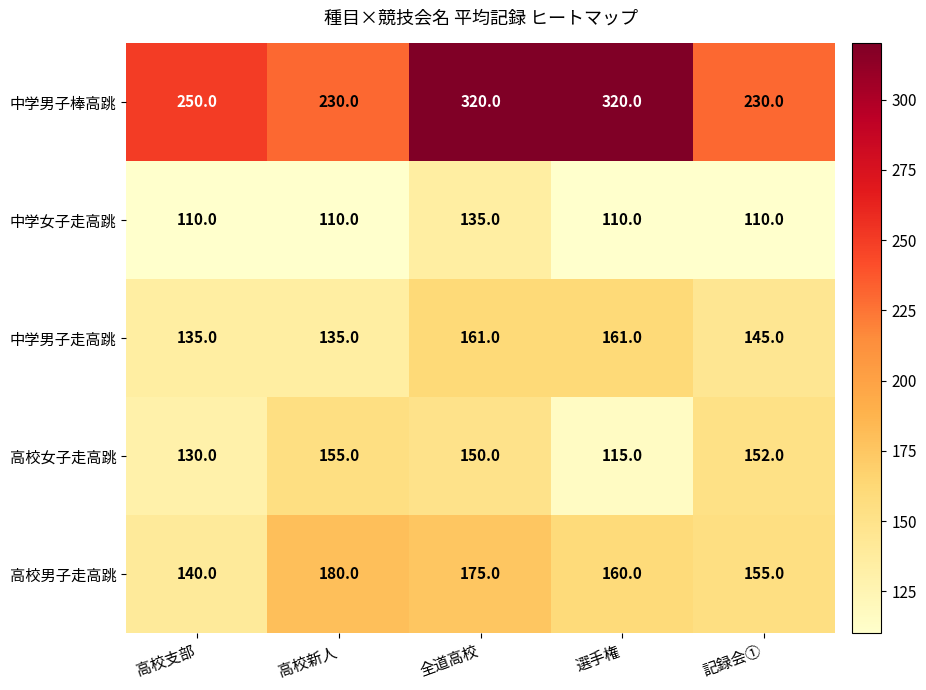

What is the total value across all series at 高校新人?

810